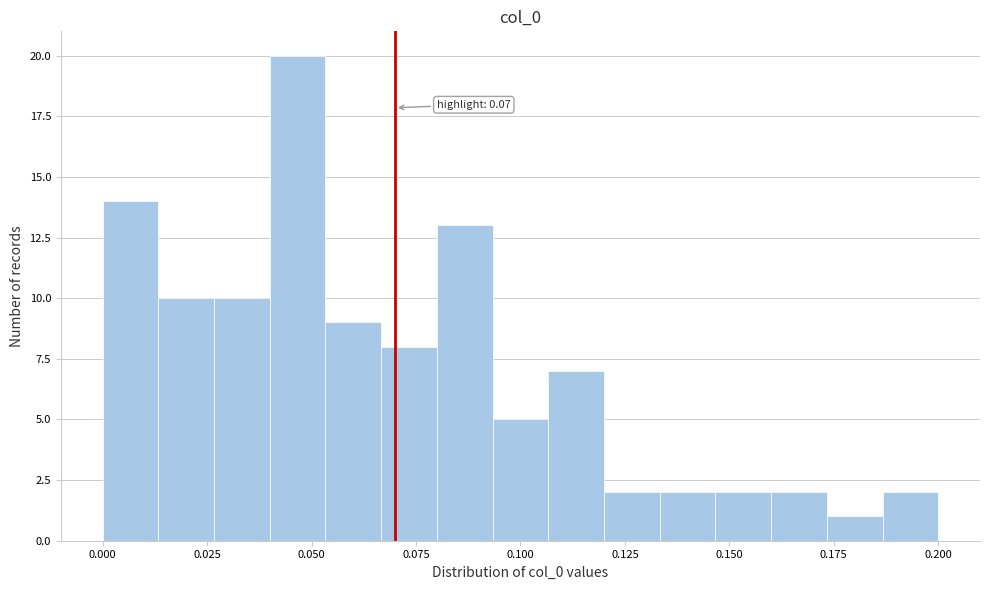

Read against the x-axis, roughly where is the centre of the tallest bar?

0.045